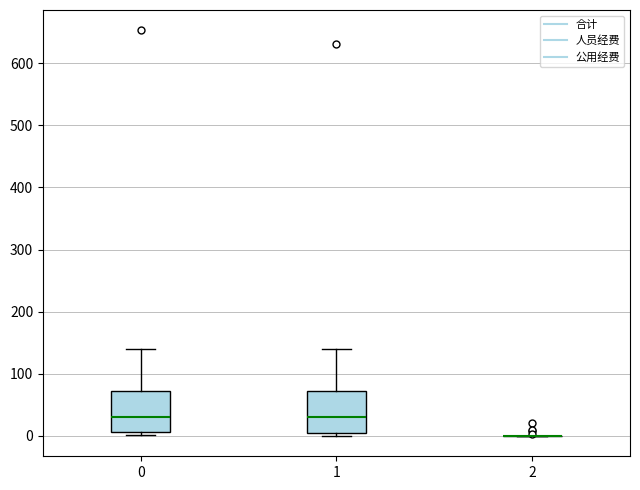

Reading left to right, transcribe this box plot: for each box, give where its median line is, the range the box spans, and where its two whiskers end, as read against the y-axis. The values are not printed on the chart, so give them approximately, as read against the axis.

0: median 30, box 10 to 70, whiskers 0 to 140
1: median 30, box 0 to 70, whiskers 0 (just below the box's lower edge) to 140
2: box collapsed to a line at 0, whiskers 0 to 0